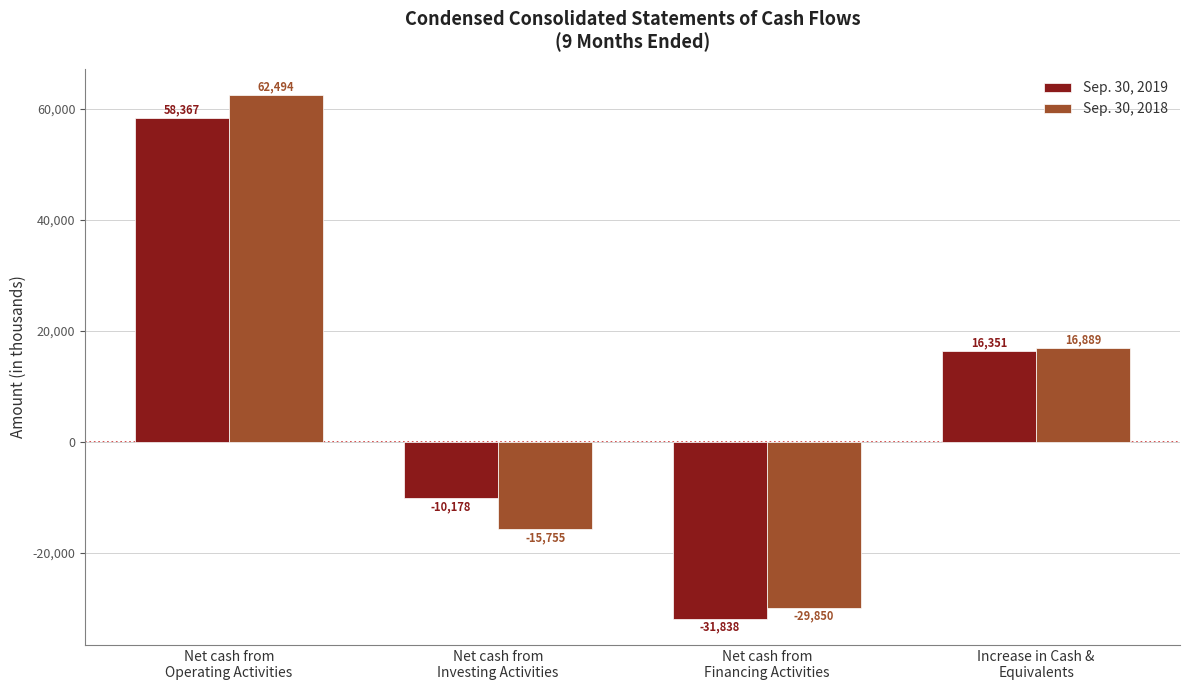

At which category does the chart reach its minimum across all series?

Net cash from
Financing Activities